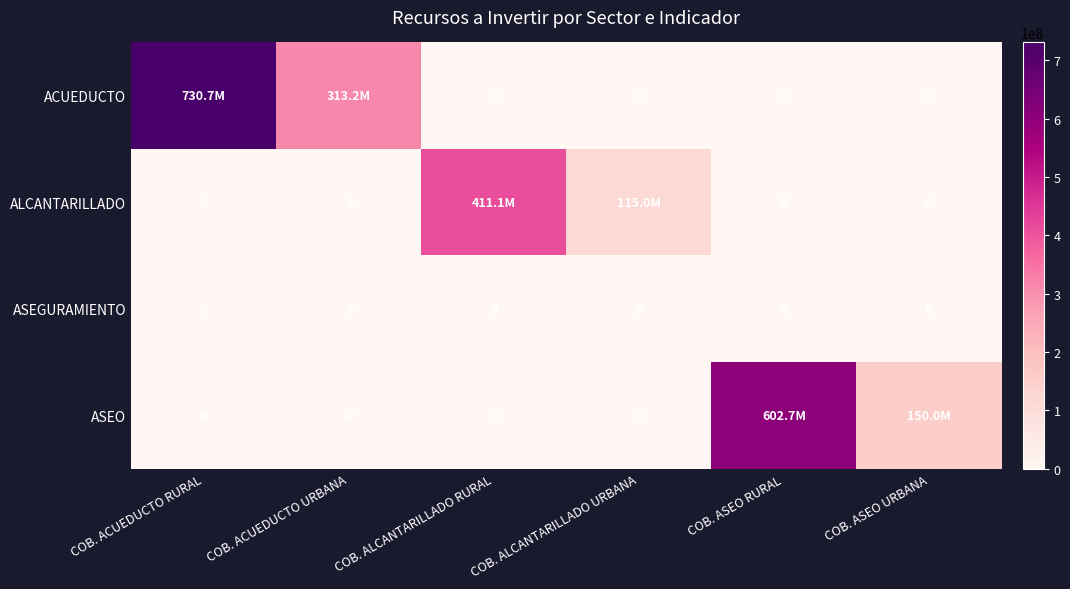

At COB. ALCANTARILLADO URBANA, list the series in order from smallest to largest.

ACUEDUCTO, ASEGURAMIENTO, ASEO, ALCANTARILLADO